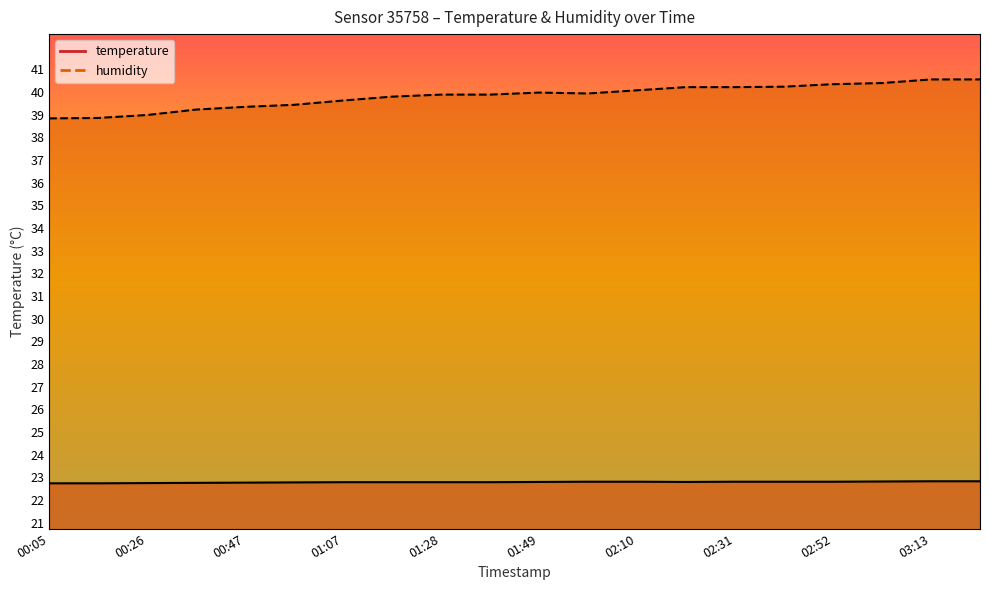

What is the label of the 5th point from the left?

00:47